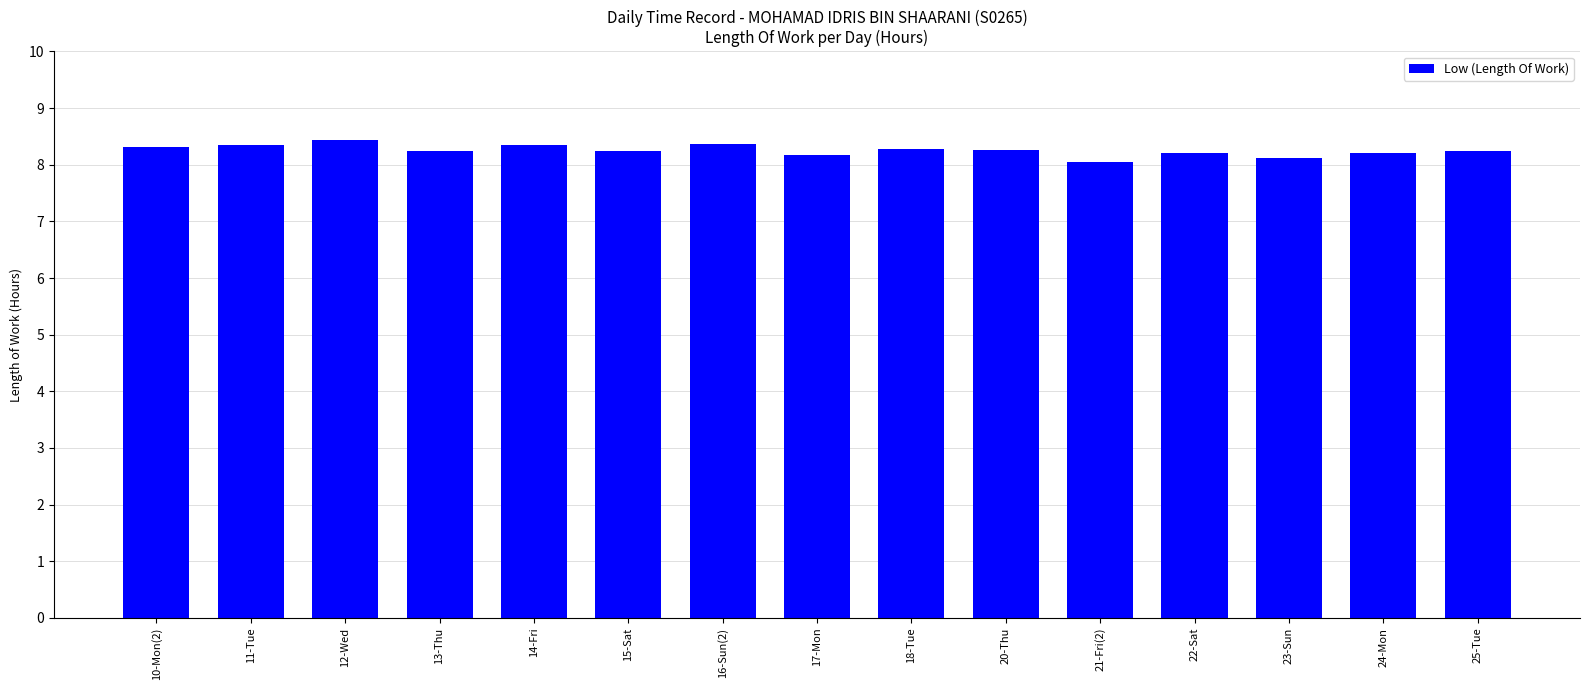

What is the label of the 15th bar from the left?

25-Tue